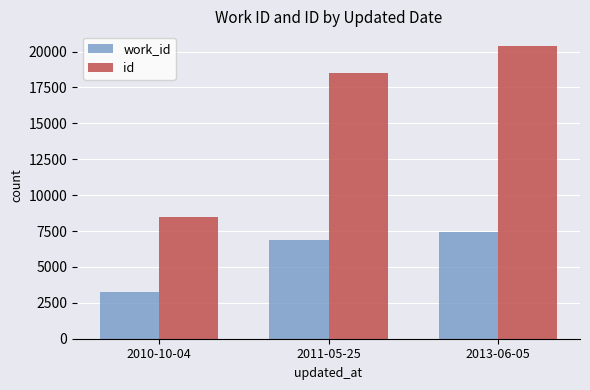

At which label is id closest to 14427?

2011-05-25